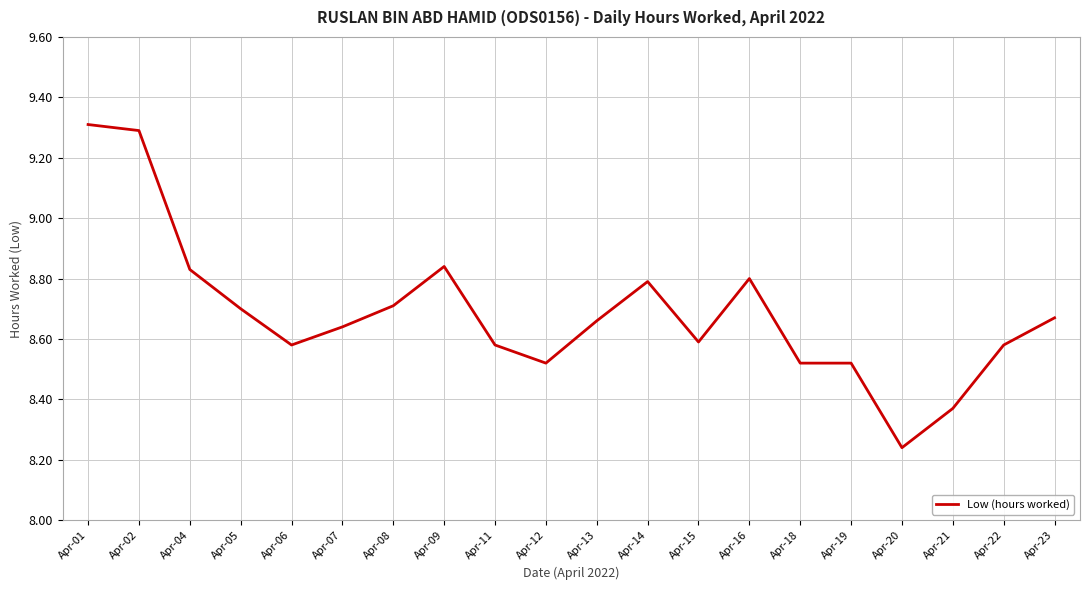

What is the difference between the values at Apr-16 and Apr-15?

0.2